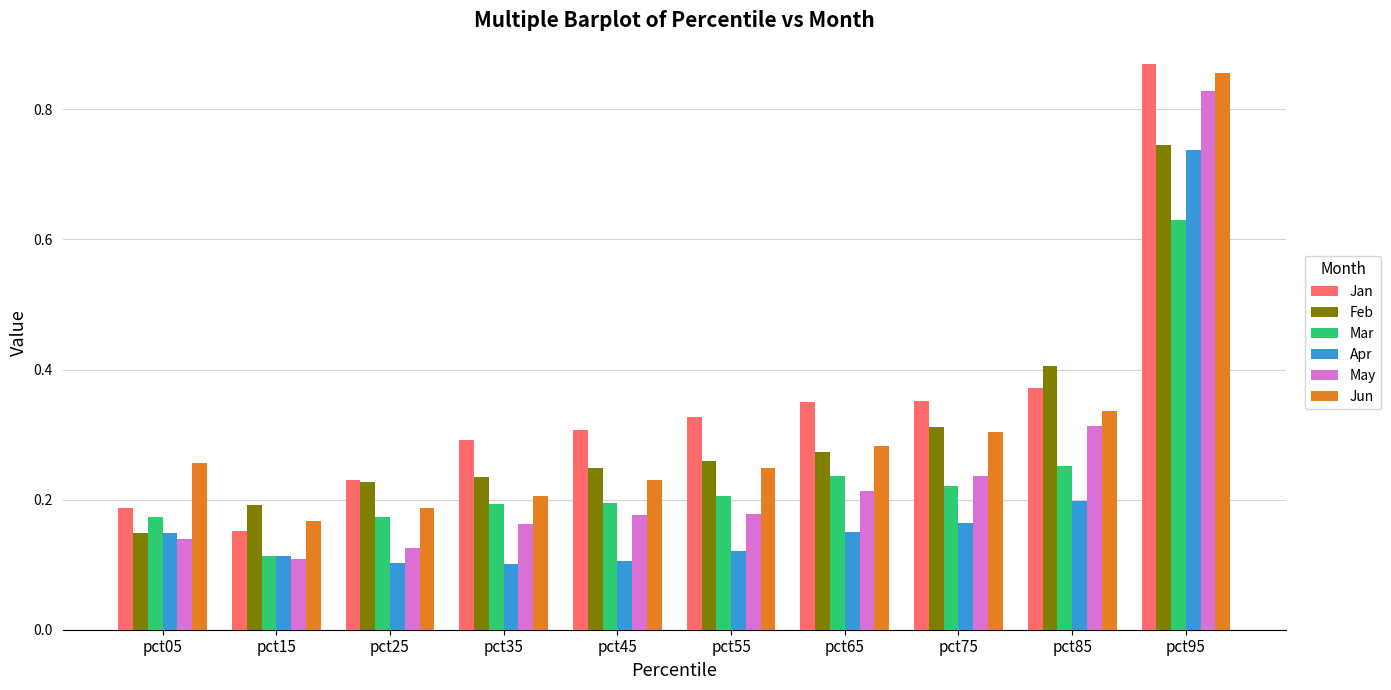

At which label does Apr reach its peak?

pct95